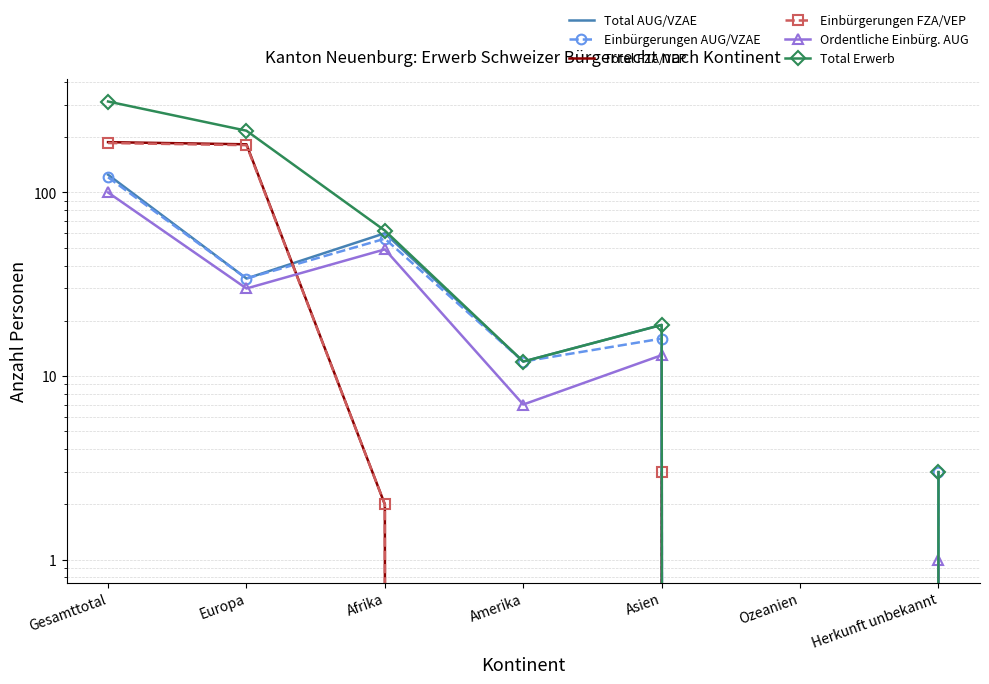

True or false: Total AUG/VZAE has a value of 19 at Asien.

True